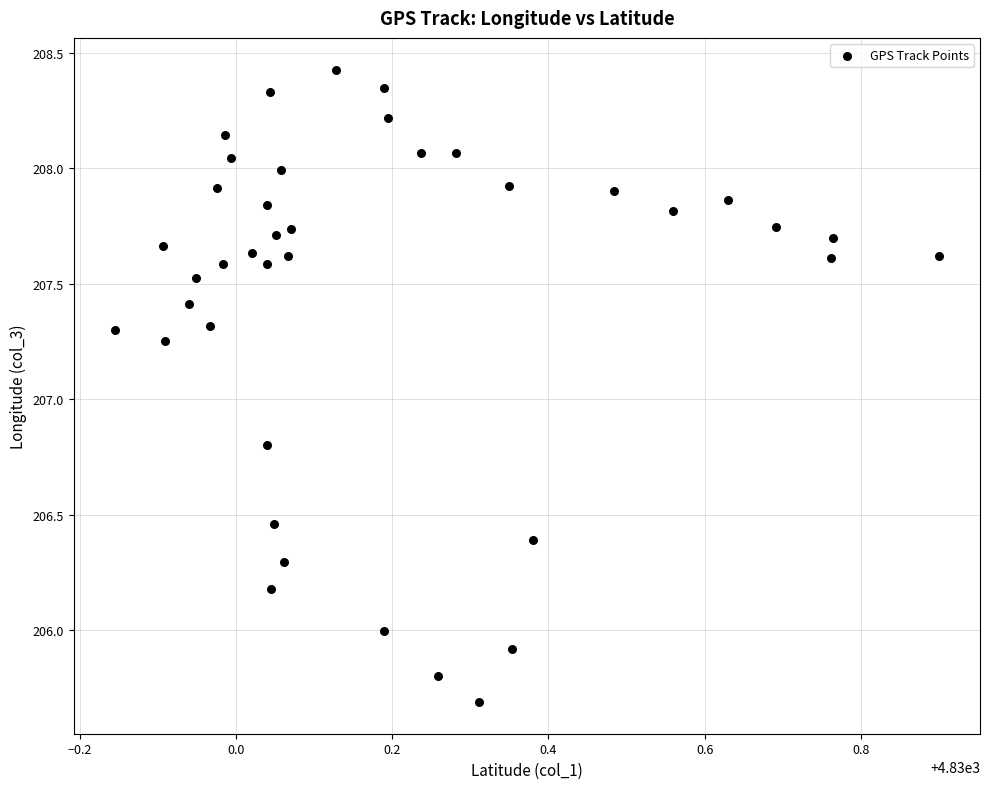

What Y value in the scatter plot is closest to 207?

206.8